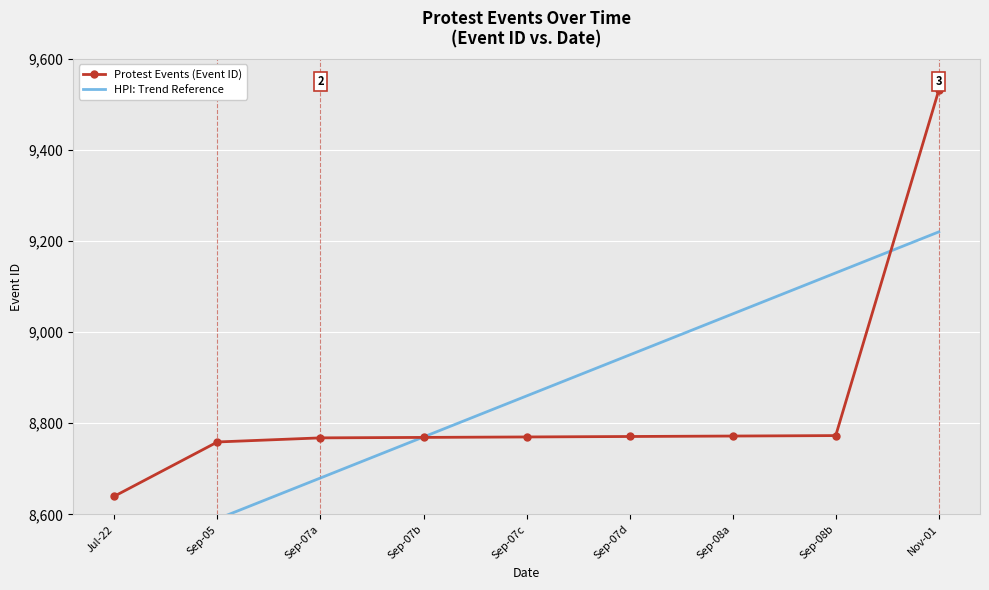

What is the label of the 8th point from the right?

Sep-05